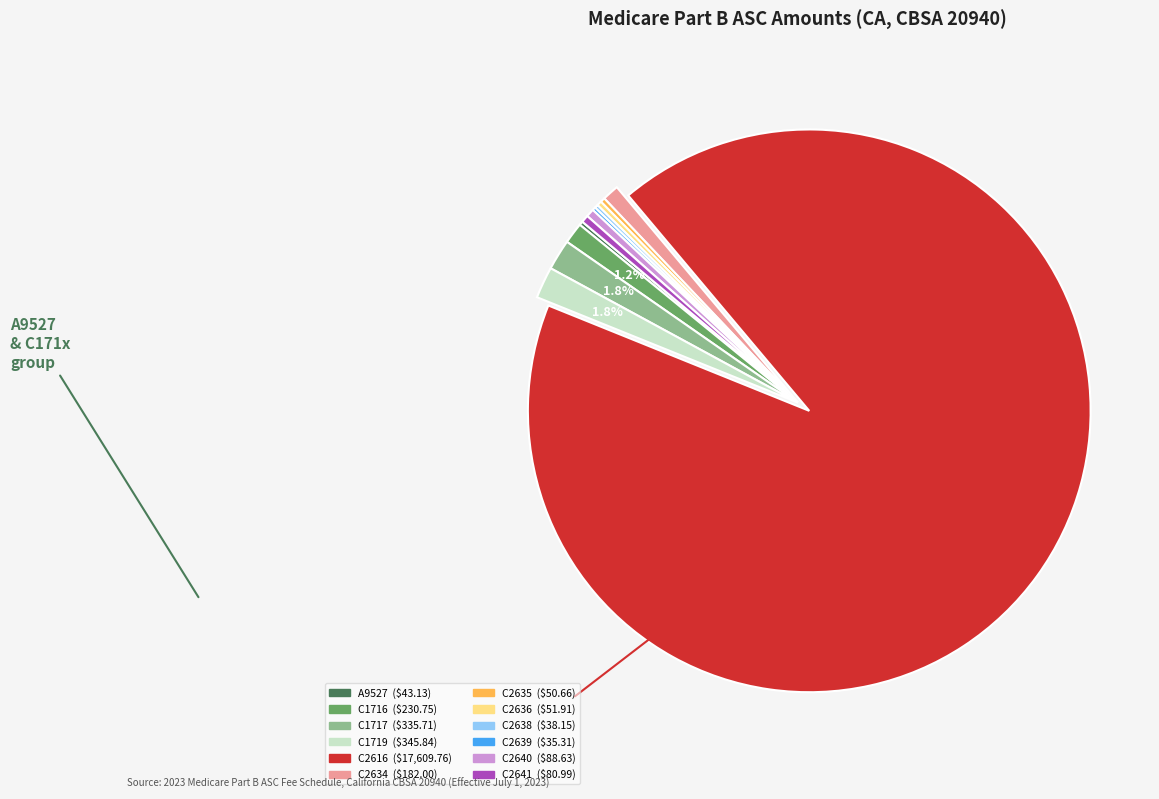

Does C2616 account for over 50% of the chart?

Yes